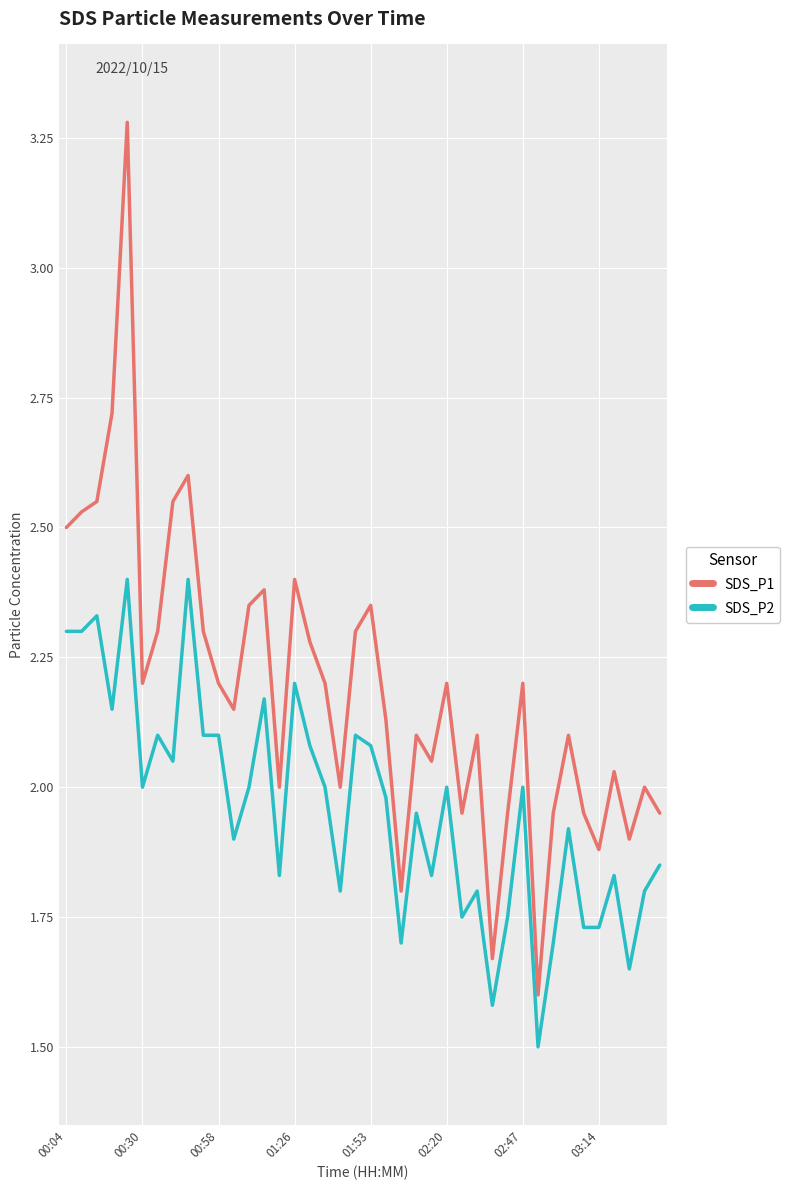

Does the chart display data point markers on the line(s)?

No